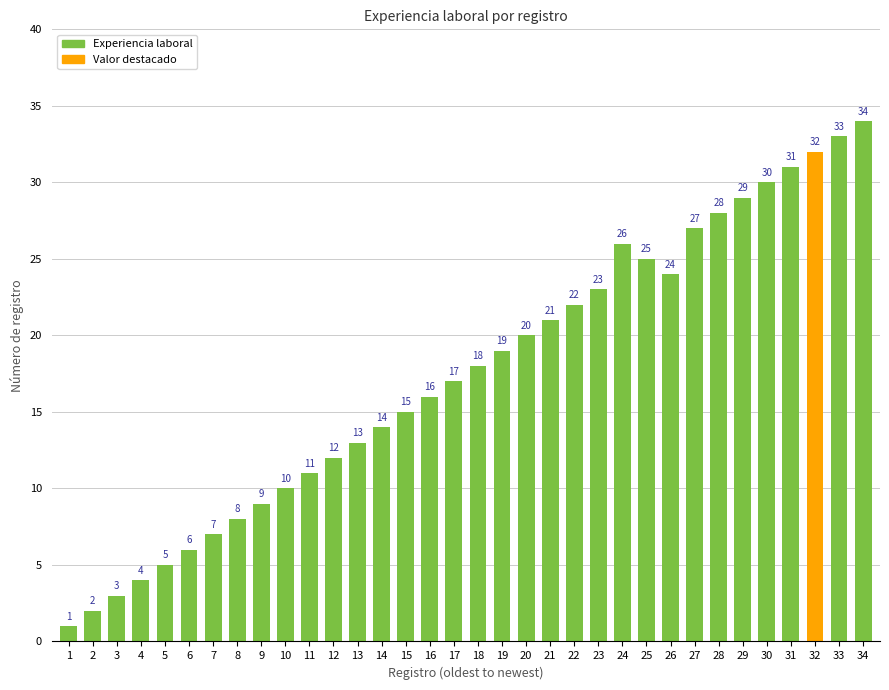

What is the maximum value for Experiencia laboral?

34